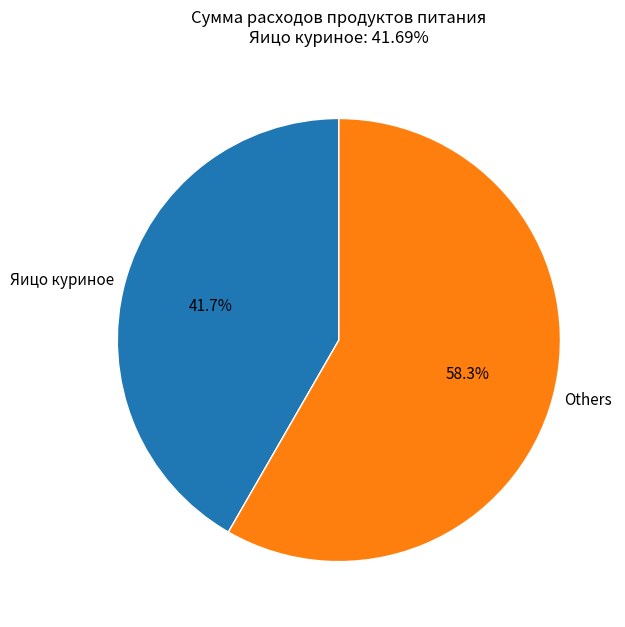

What percentage is the Яицо куриное slice, to the nearest percent?

42%